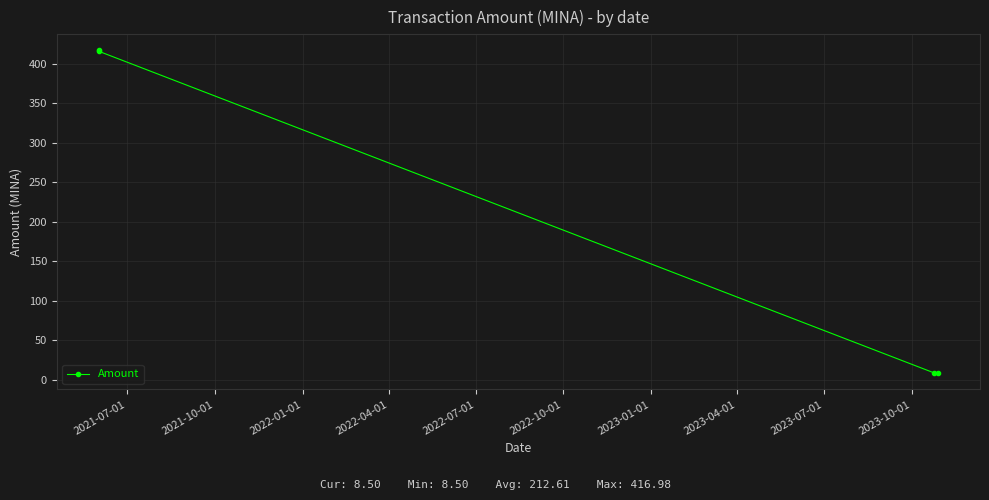

What is the value of the 3rd point from the left?

9.0